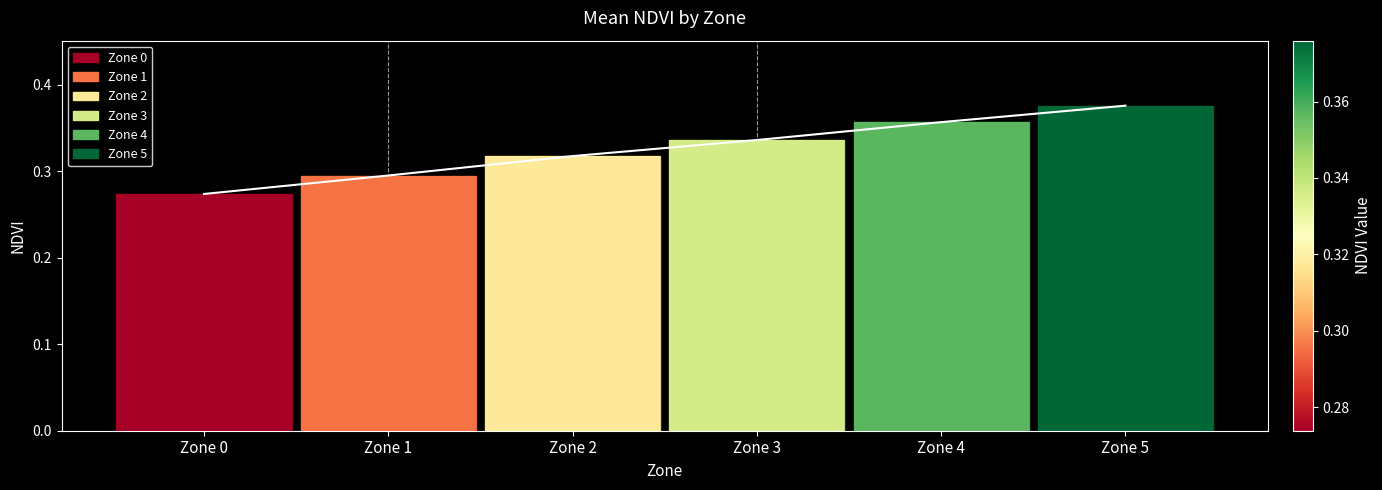

List the labels in order of value, largest first.

Zone 5, Zone 4, Zone 3, Zone 2, Zone 1, Zone 0